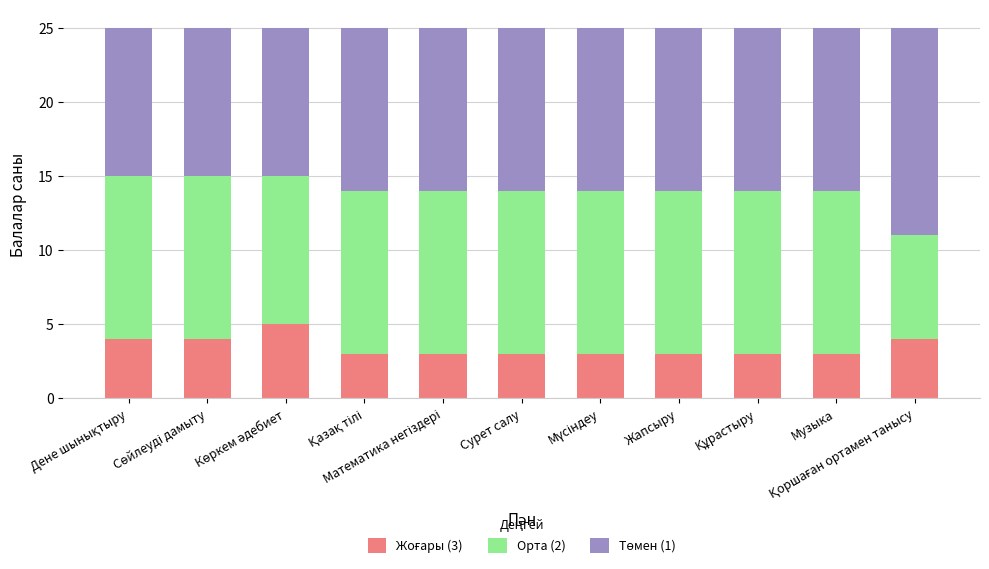

Are the bars grouped side by side (vs. stacked)?

No